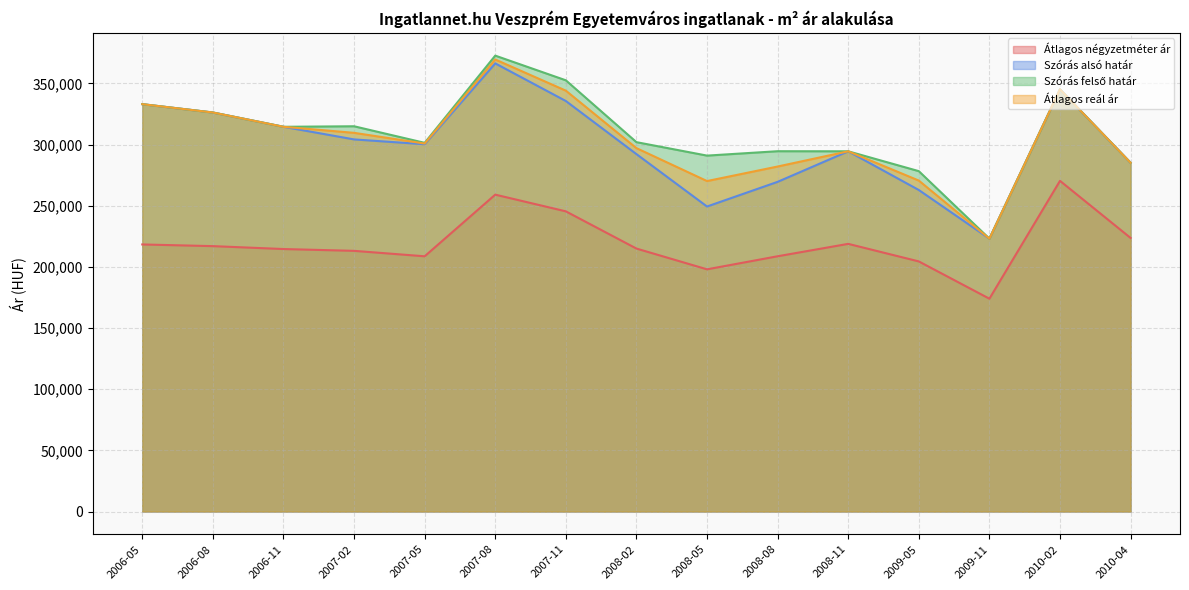

Where does the Szórás felső határ series first go above 301993?

2006-05